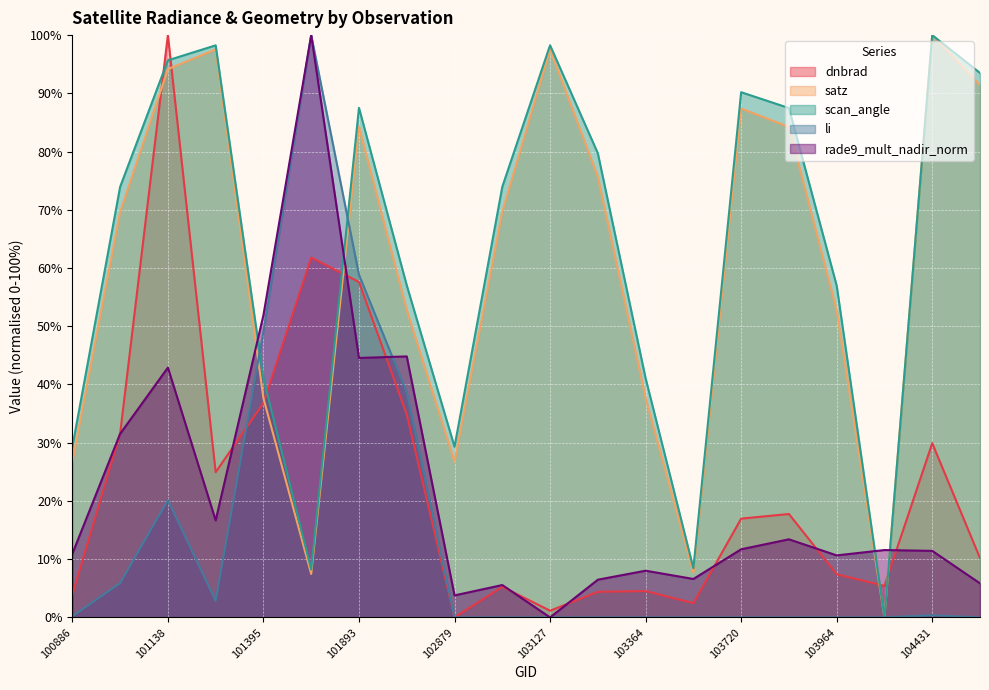

The dnbrad series shows 24.9 at 101147. True or false?

True